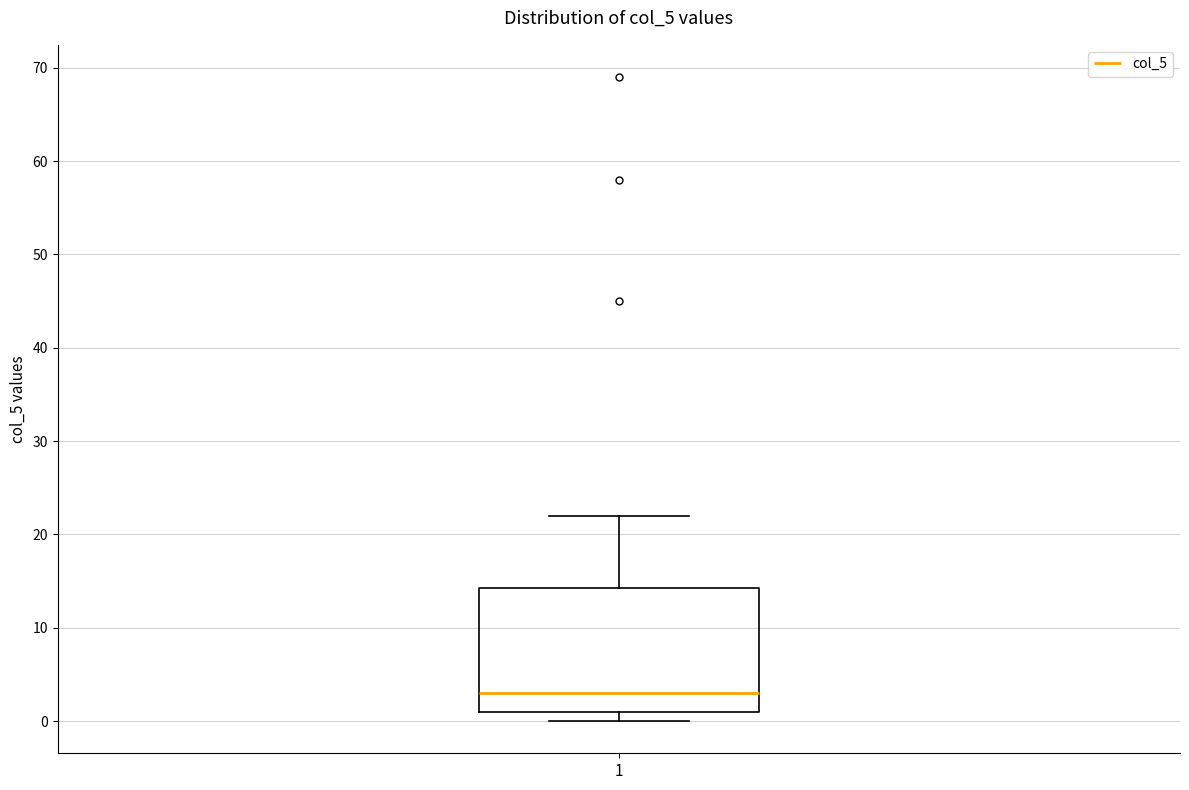

Where is the upper edge of the box at x = 1 on the y-axis? The values are not printed on the chart, so give them approximately, as read against the axis.

14